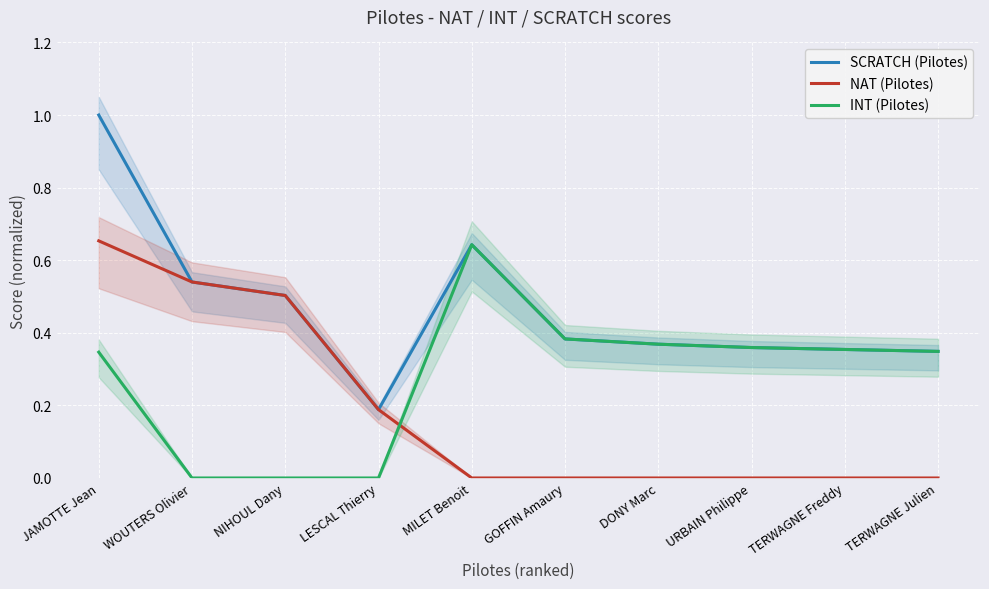

Reading right to left, extract all data points from this chart.

SCRATCH (Pilotes): TERWAGNE Julien=0.3	TERWAGNE Freddy=0.4	URBAIN Philippe=0.4	DONY Marc=0.4	GOFFIN Amaury=0.4	MILET Benoit=0.6	LESCAL Thierry=0.2	NIHOUL Dany=0.5	WOUTERS Olivier=0.5	JAMOTTE Jean=1.0
NAT (Pilotes): TERWAGNE Julien=0.0	TERWAGNE Freddy=0.0	URBAIN Philippe=0.0	DONY Marc=0.0	GOFFIN Amaury=0.0	MILET Benoit=0.0	LESCAL Thierry=0.2	NIHOUL Dany=0.5	WOUTERS Olivier=0.5	JAMOTTE Jean=0.7
INT (Pilotes): TERWAGNE Julien=0.3	TERWAGNE Freddy=0.4	URBAIN Philippe=0.4	DONY Marc=0.4	GOFFIN Amaury=0.4	MILET Benoit=0.6	LESCAL Thierry=0.0	NIHOUL Dany=0.0	WOUTERS Olivier=0.0	JAMOTTE Jean=0.3